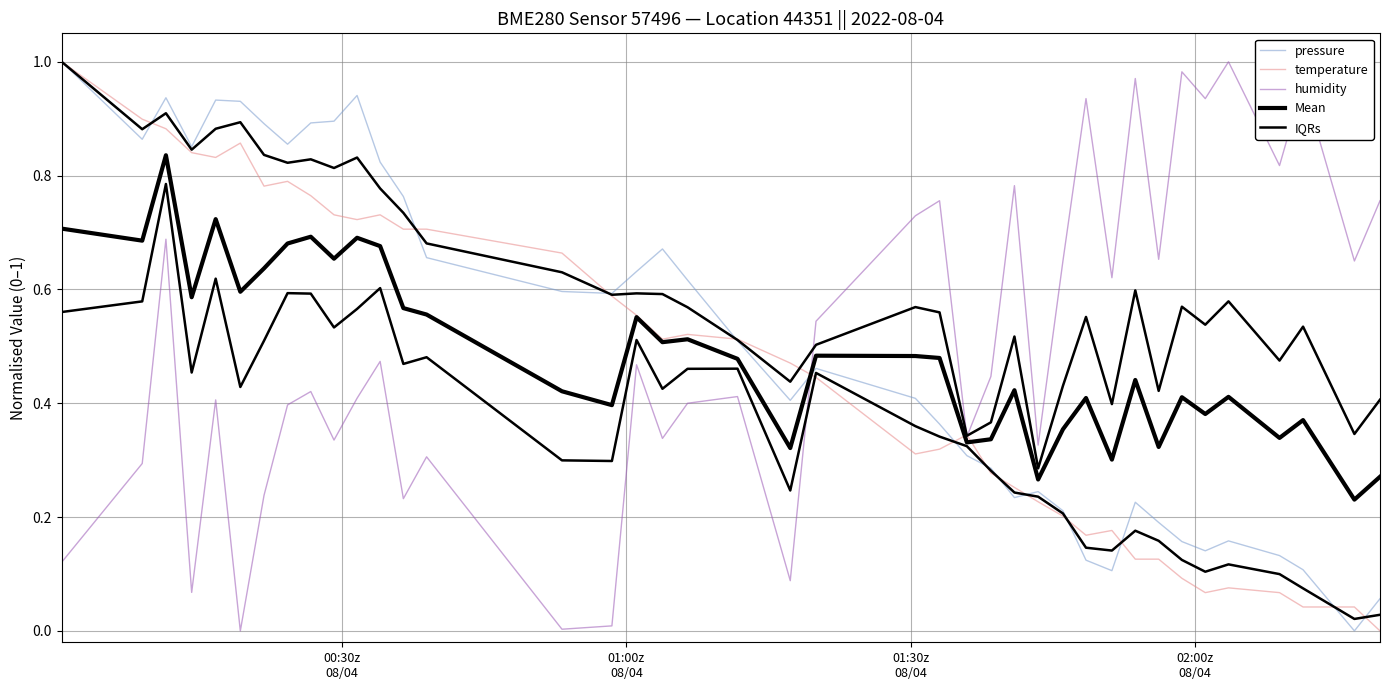

What is the difference between the second highest and second lowest values in the IQRs series?

0.6